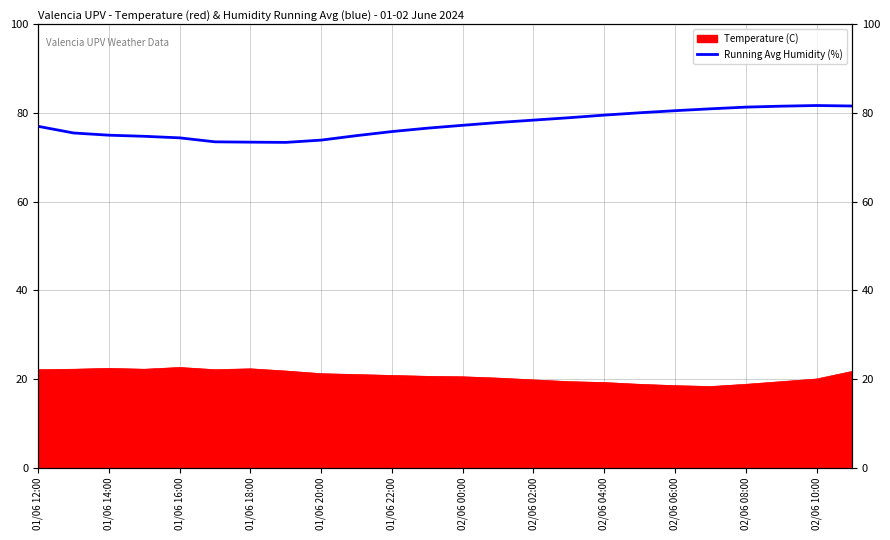

The chart shows a value of 122.4 at 02/06 04:00. True or false?

False